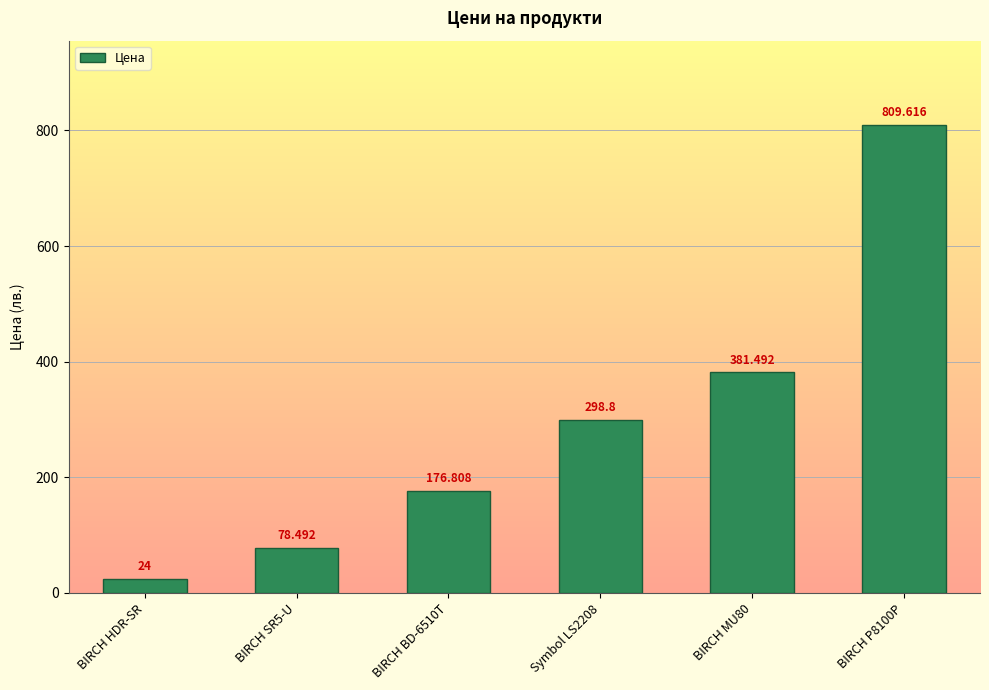

What is the value of the 3rd bar from the left?

176.8